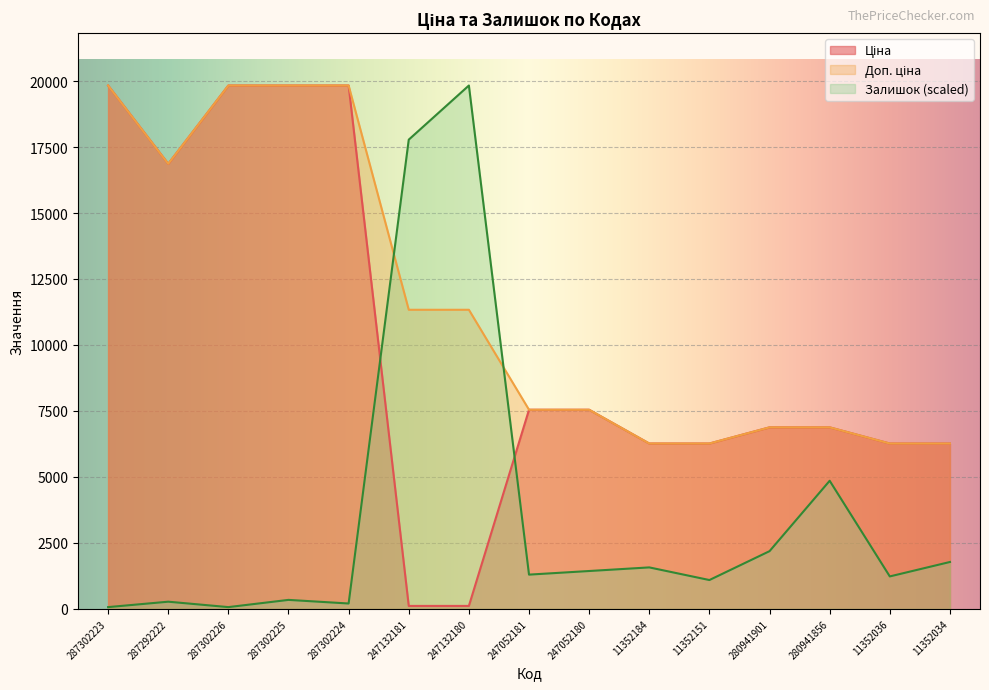

What is the value of the Ціна point at the 6th from the left?

113.3